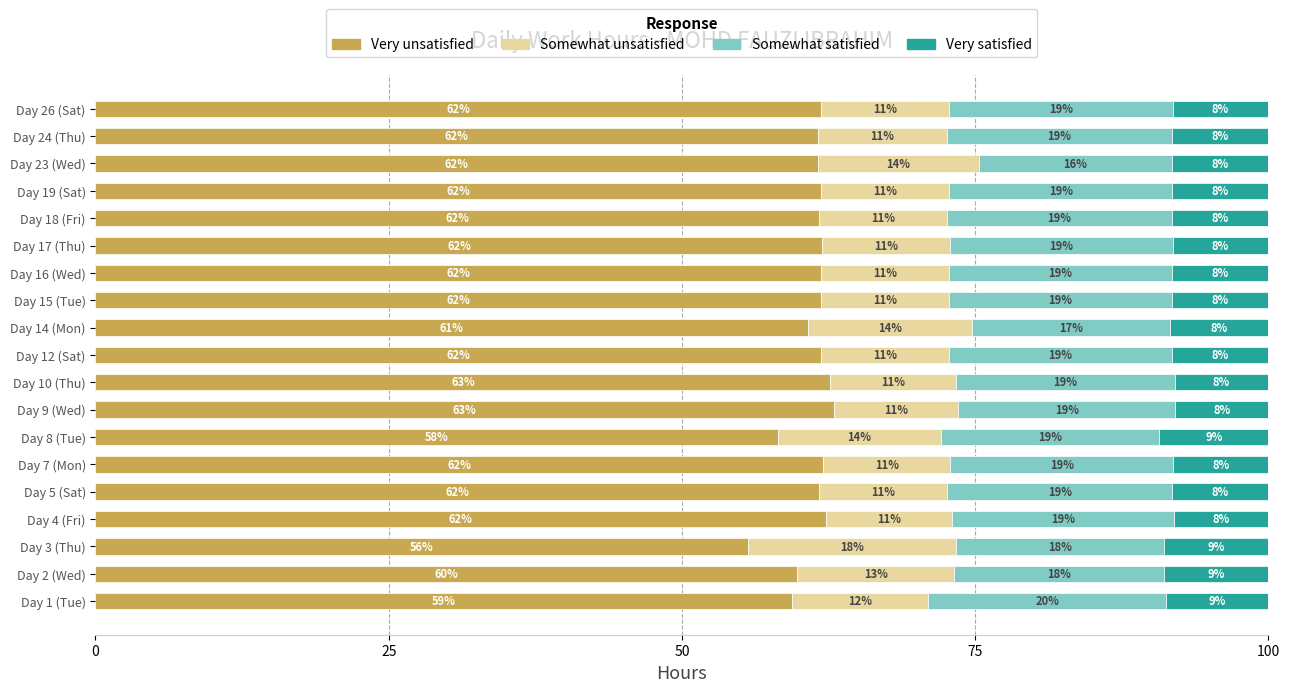

At which label does Very unsatisfied reach its minimum?

Day 3 (Thu)